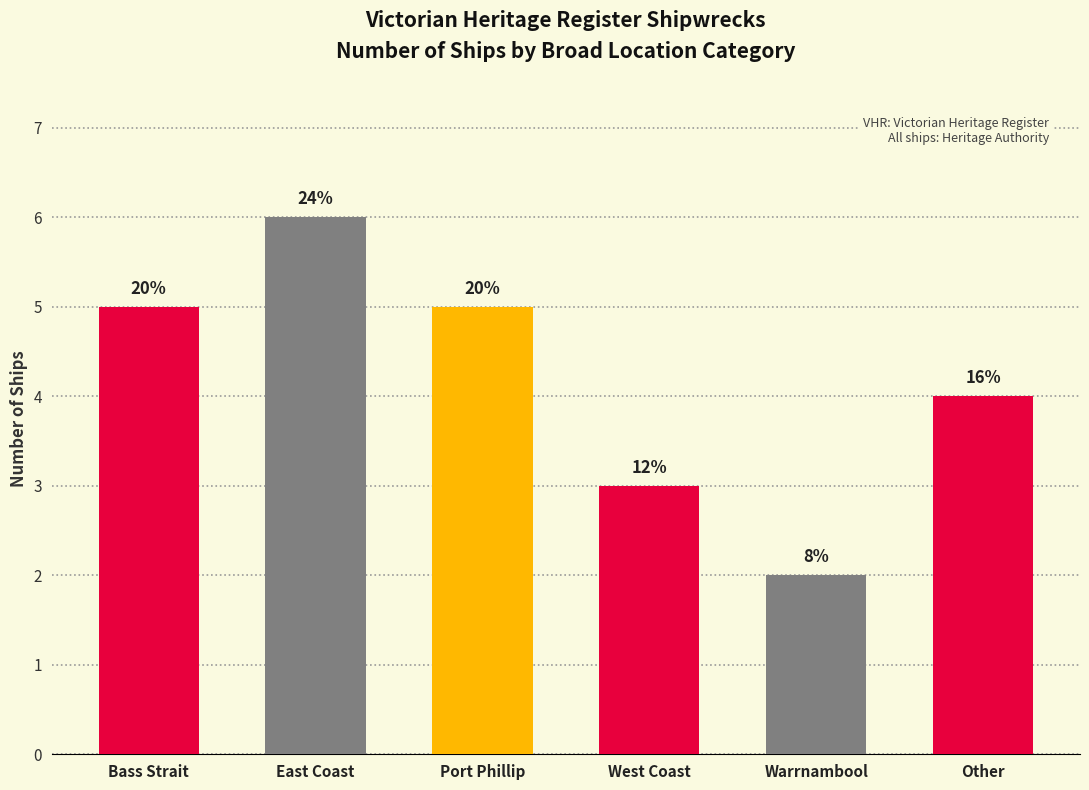

At which category does the chart reach its minimum across all series?

Warrnambool